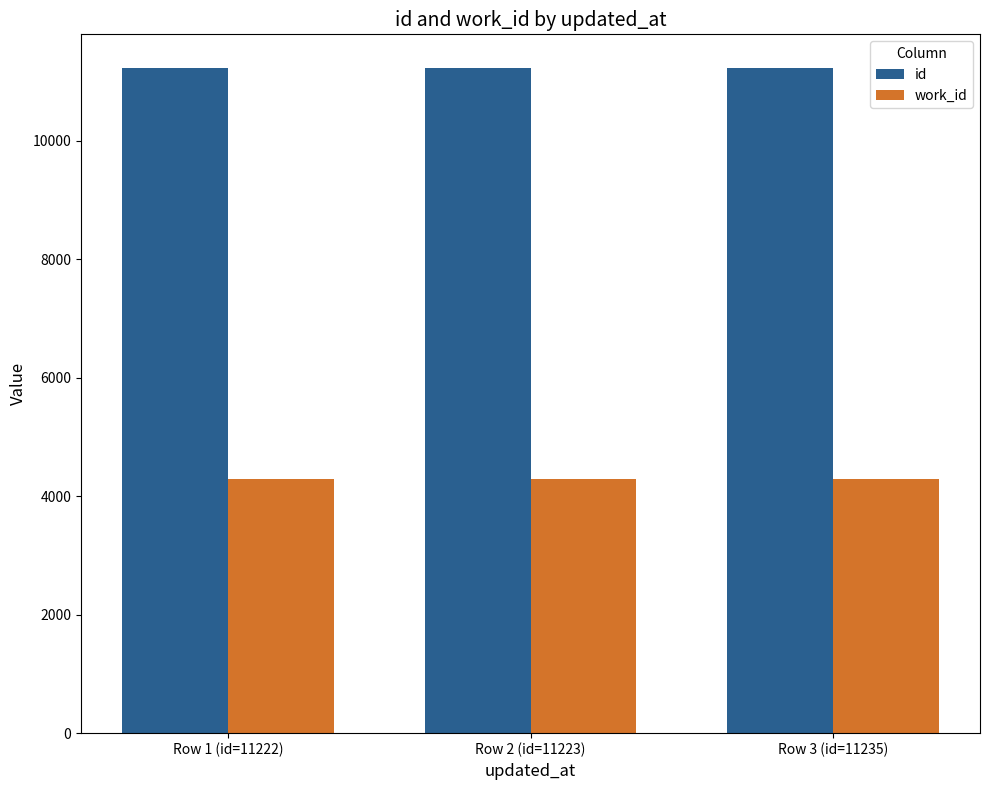

Which series has the largest total across all categories?

id